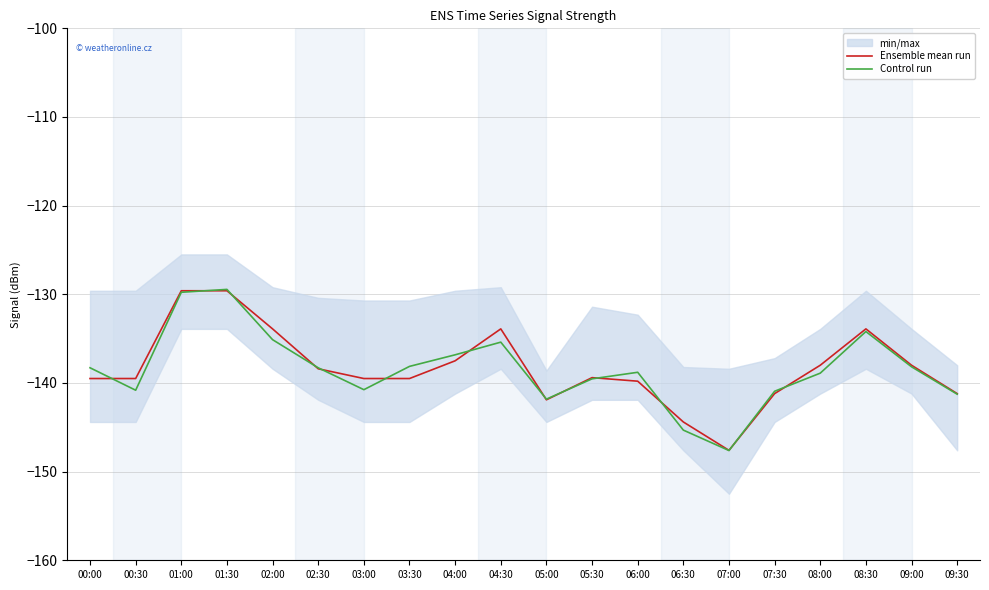

What position from the left is 03:30?

8